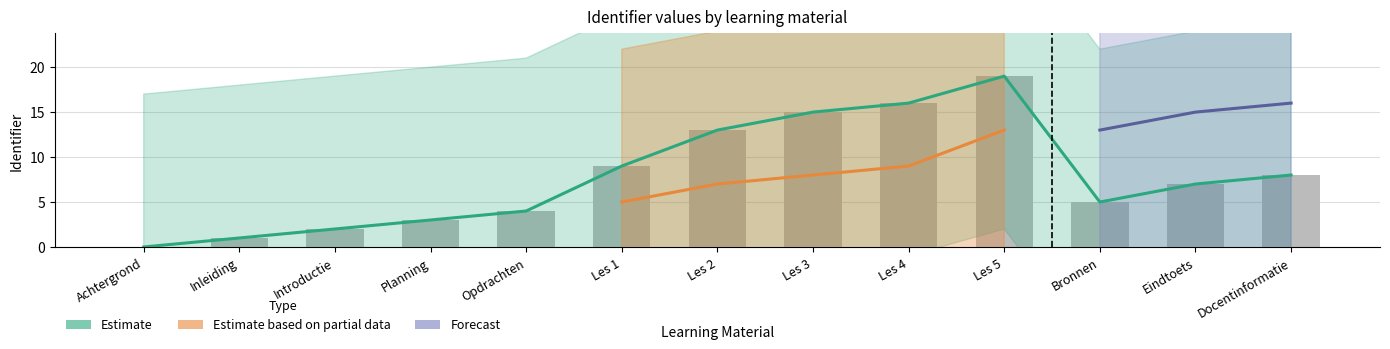

What is the change in value from Les 3 to Bronnen?

-10